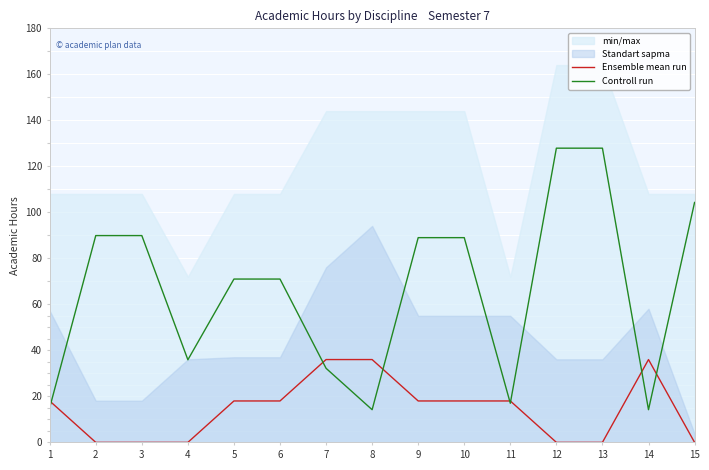

What is the spread (max minus min) of values at 3?

89.9